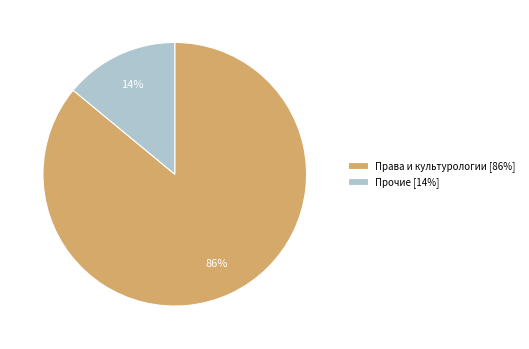

Which has a higher value, Права и культурологии [86%] or Прочие [14%]?

Права и культурологии [86%]